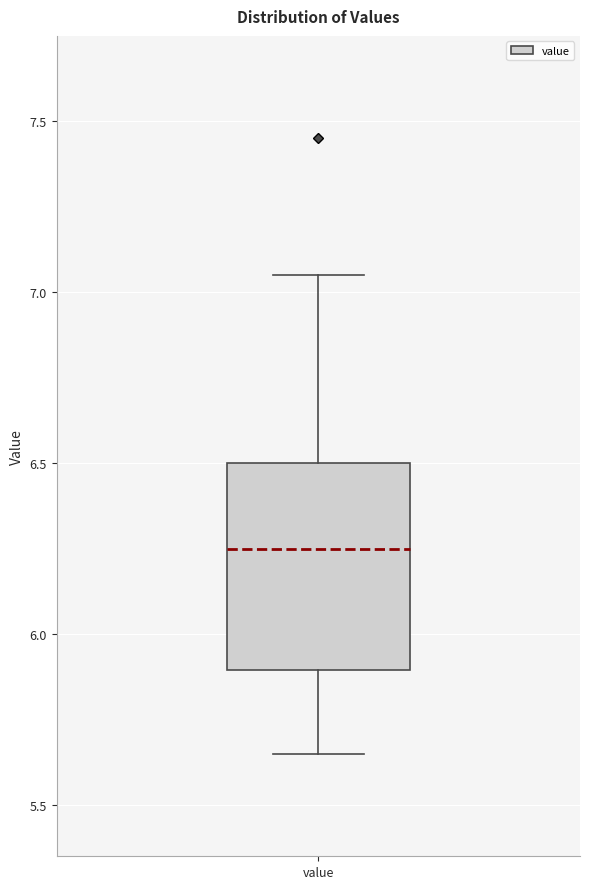

Transcribe this box plot: give where the median line is, the range the box spans, and where the two whiskers end, as read against the y-axis. The values are not printed on the chart, so give them approximately, as read against the axis.

median 6.25, box 5.90 to 6.50, whiskers 5.65 to 7.05